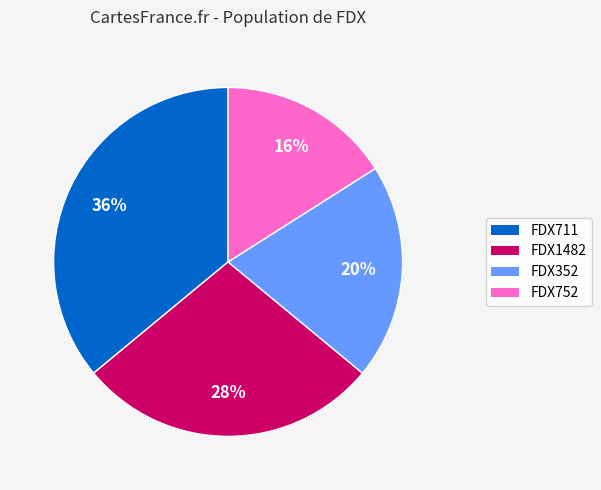

Which has a higher value, FDX1482 or FDX711?

FDX711